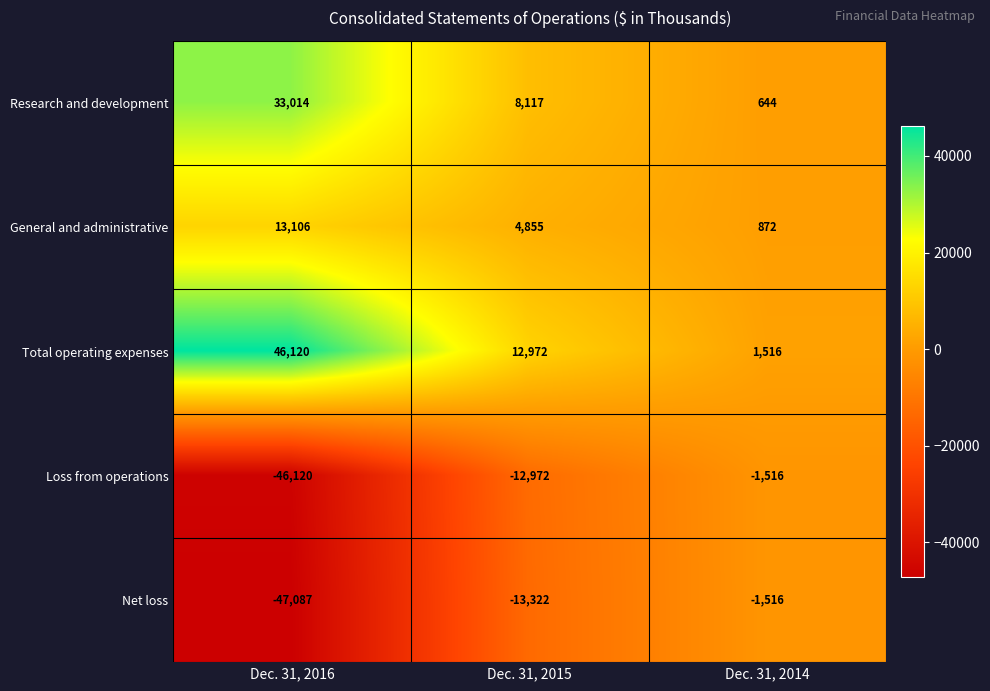

True or false: Net loss has a value of -62099 at Dec. 31, 2016.

False